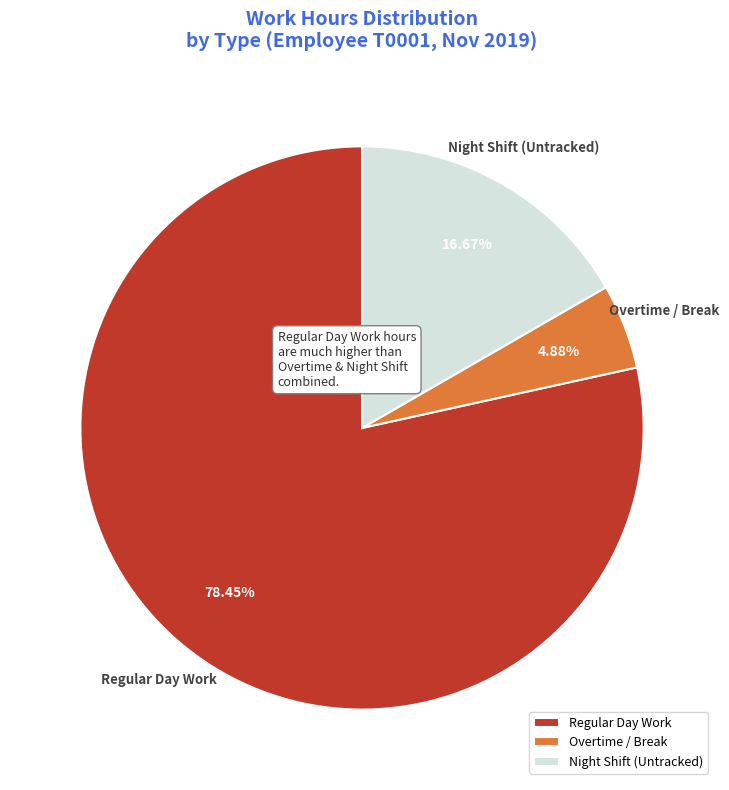

Count the number of slices in the pie.

3